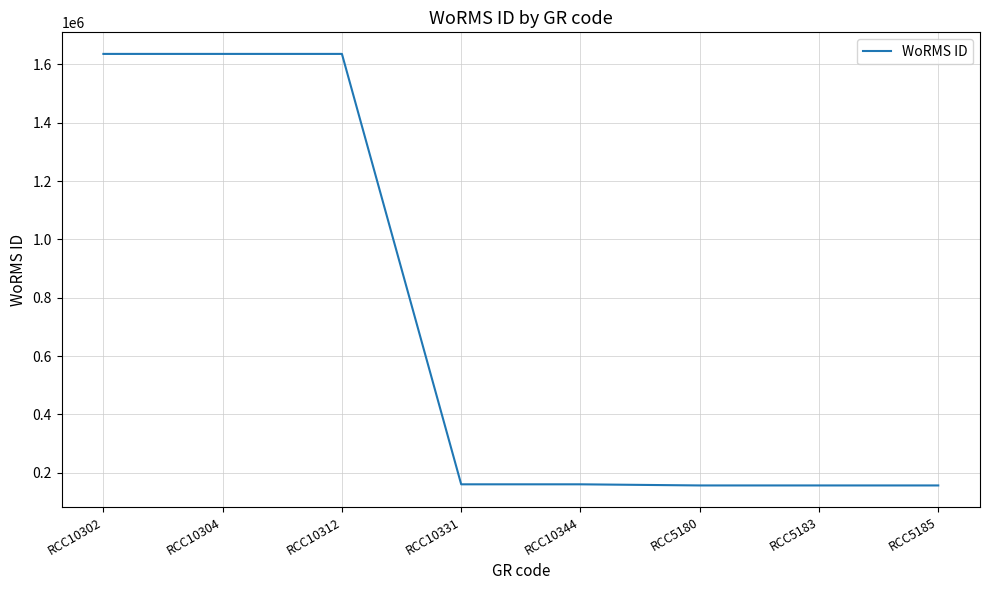

Is this an area chart (filled region under the line)?

No